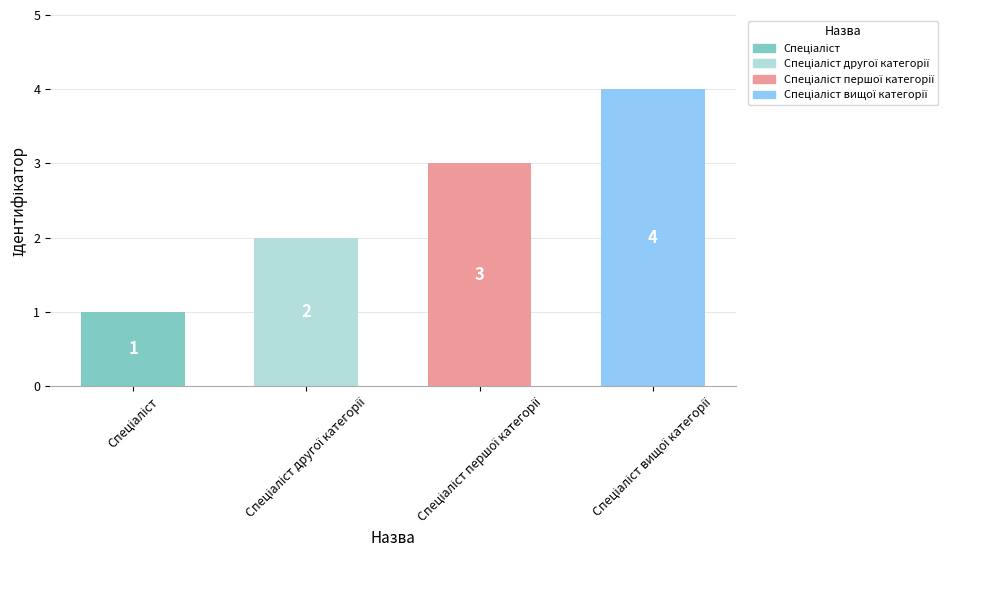

What is the sum of all values?

10